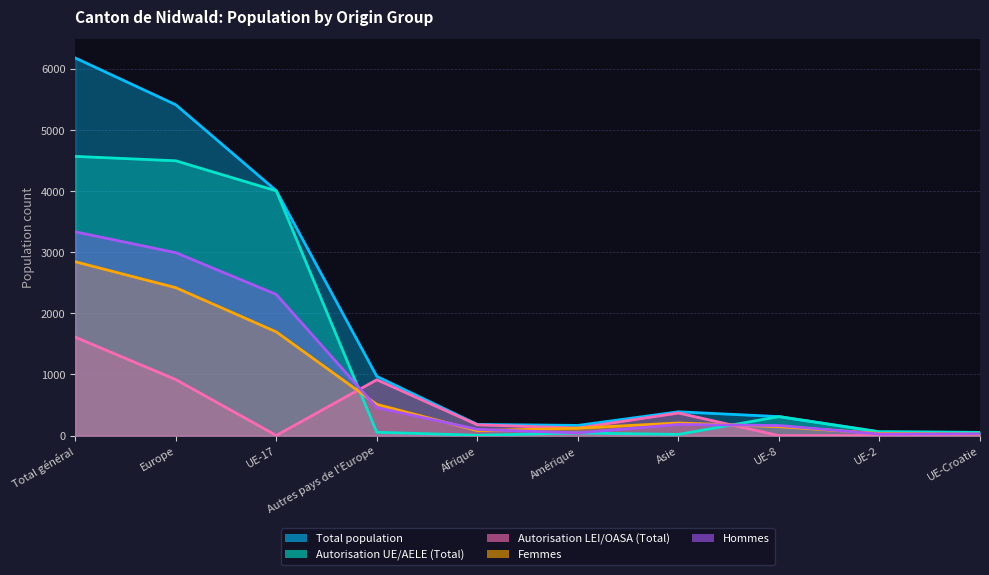

How many series are shown in this chart?

5